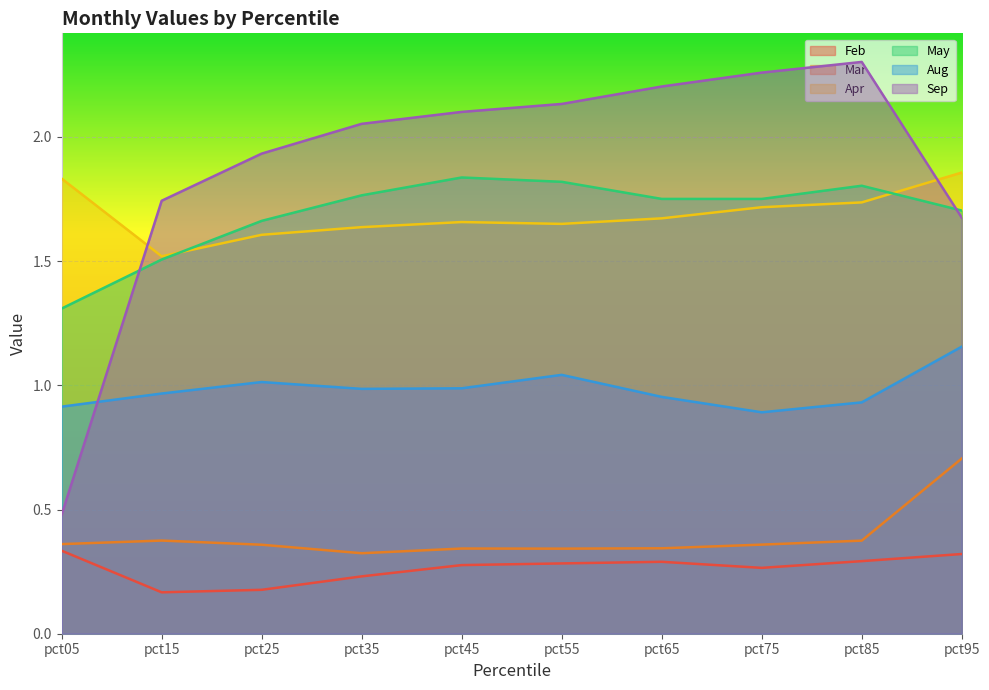

Between pct15 and pct75, which is larger?

pct75